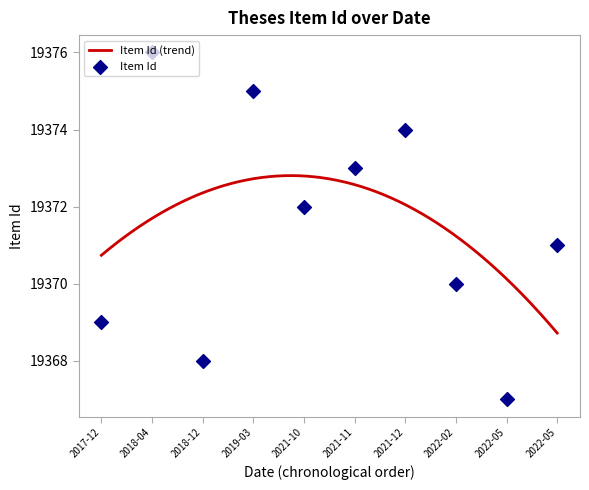

What is the change in value from 2018-12-10 to 2022-05-11?

+3